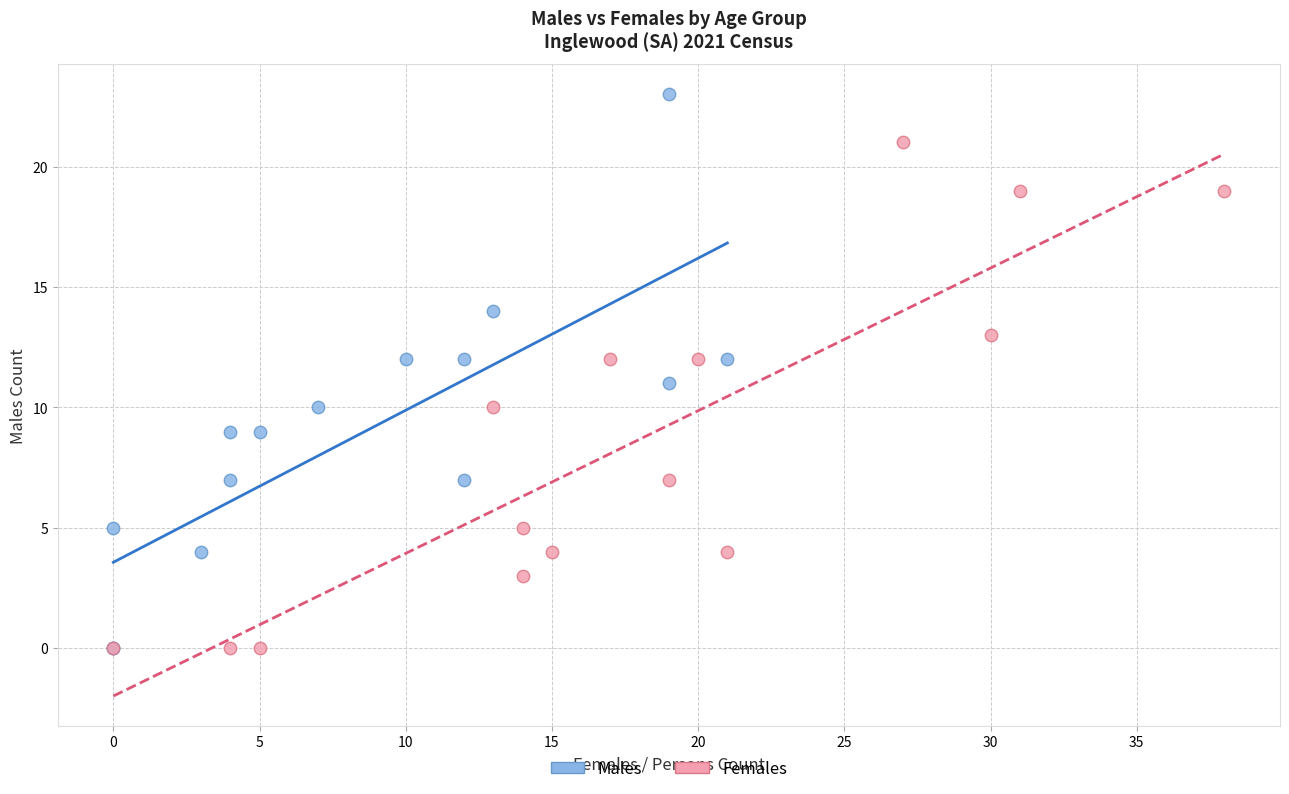

Which series has the widest spread of Y values?

Males